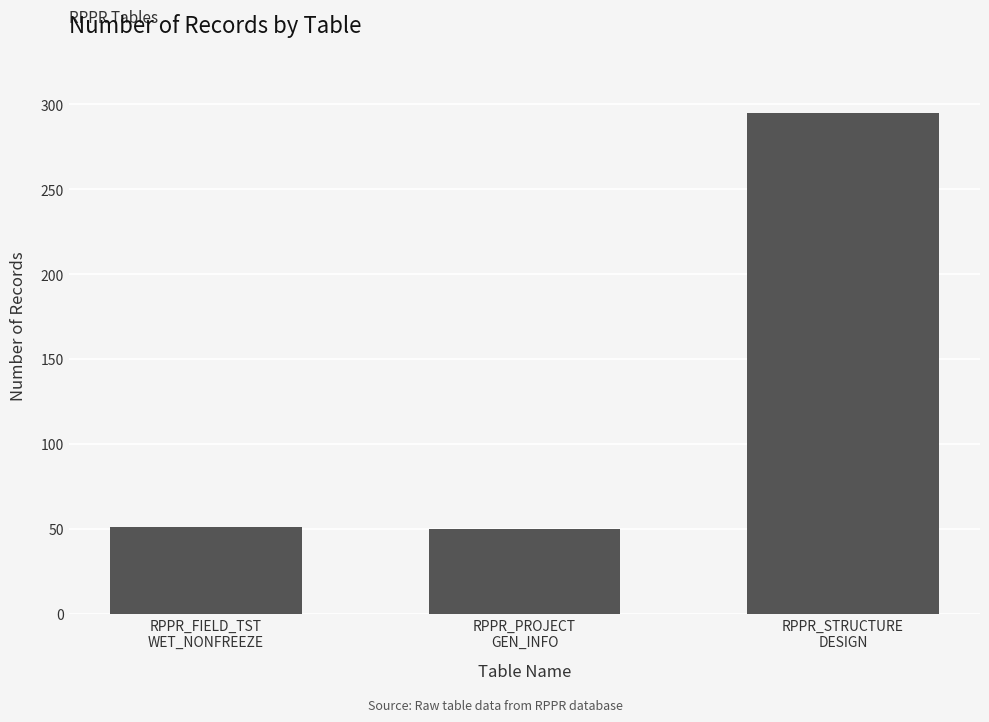

The value at RPPR_FIELD_TST
WET_NONFREEZE is 51. True or false?

True